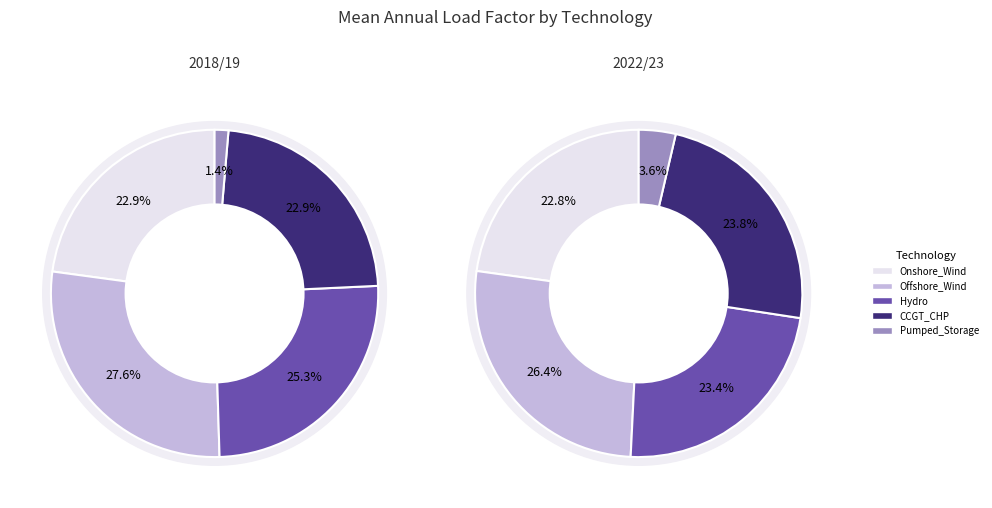

Is it true that Battery is 0% of the pie?

True